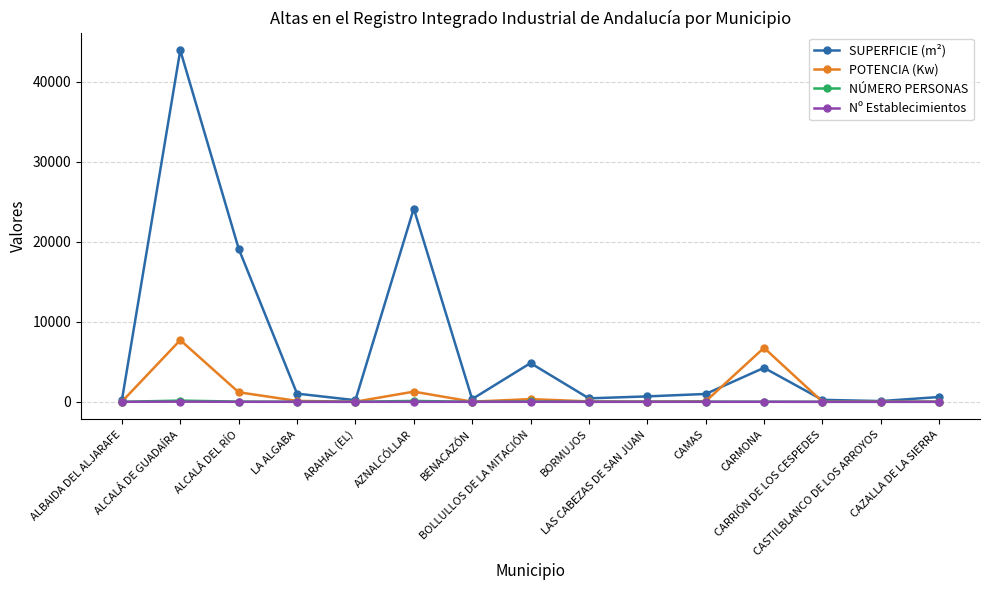

What is the label of the 1st point from the right?

CAZALLA DE LA SIERRA